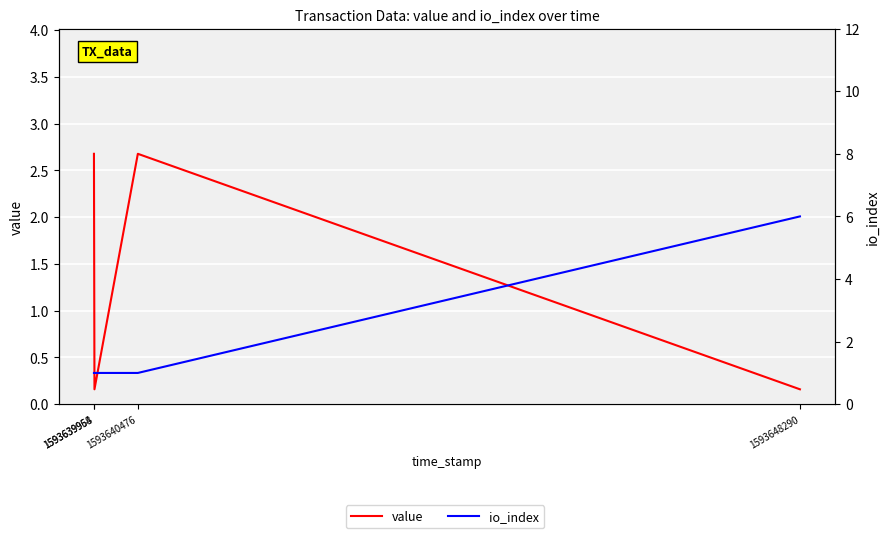

True or false: value and io_index cross at least once.

True